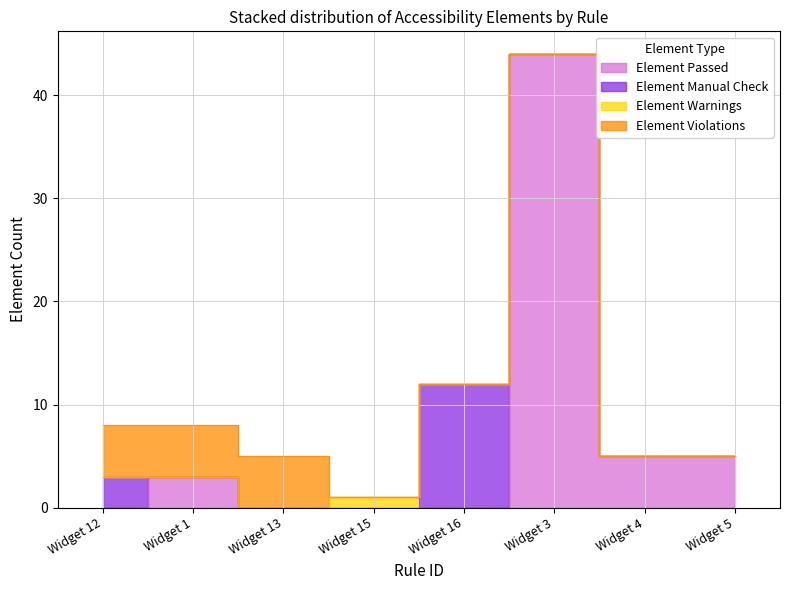

What is the spread (max minus min) of values at Widget 15?

1